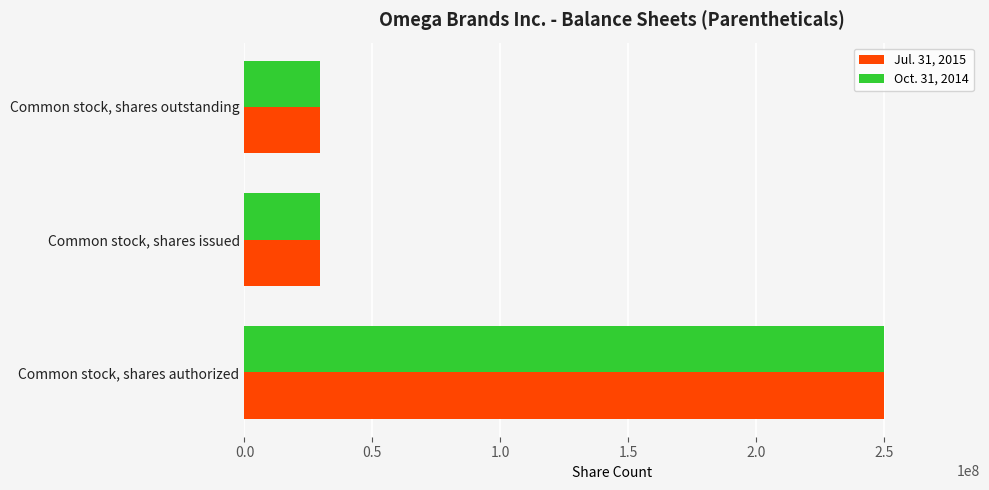

What is the total value across all series at Common stock, shares issued?

59300000